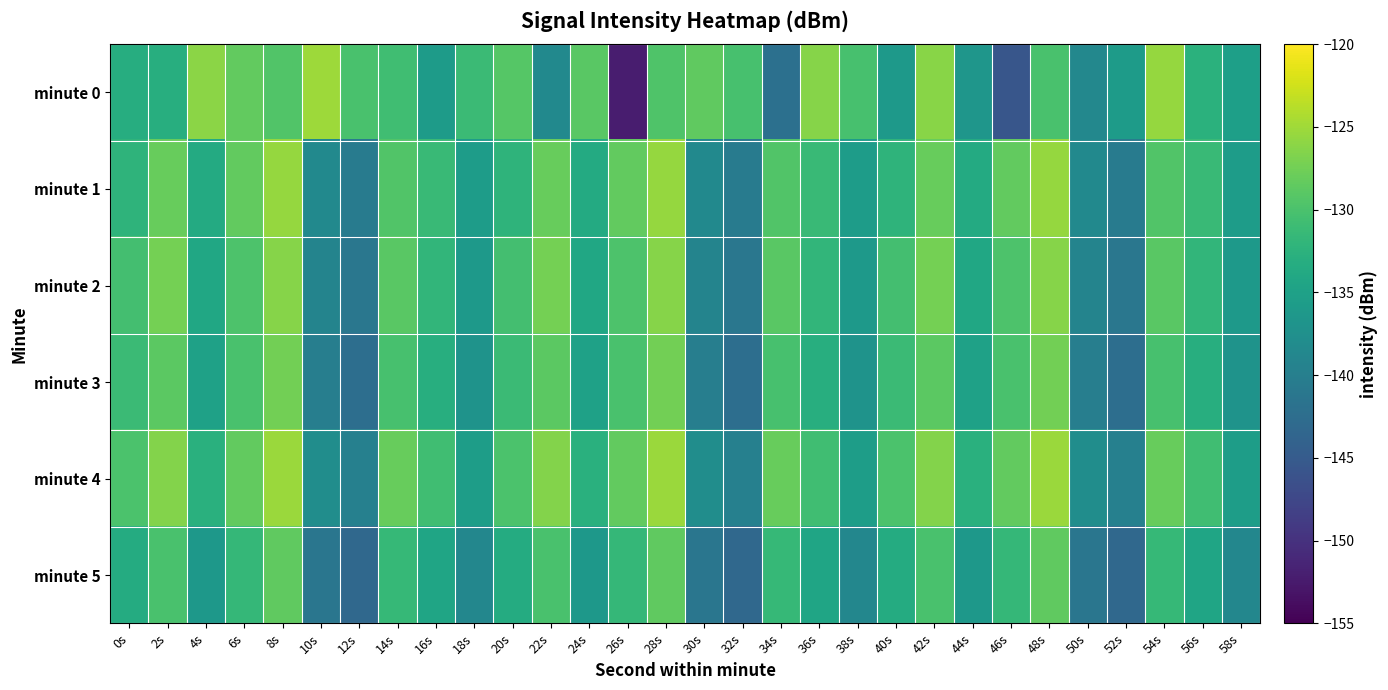

Rank the series by their maximum value, from lowest to highest.

minute 5, minute 3, minute 2, minute 1, minute 4, minute 0